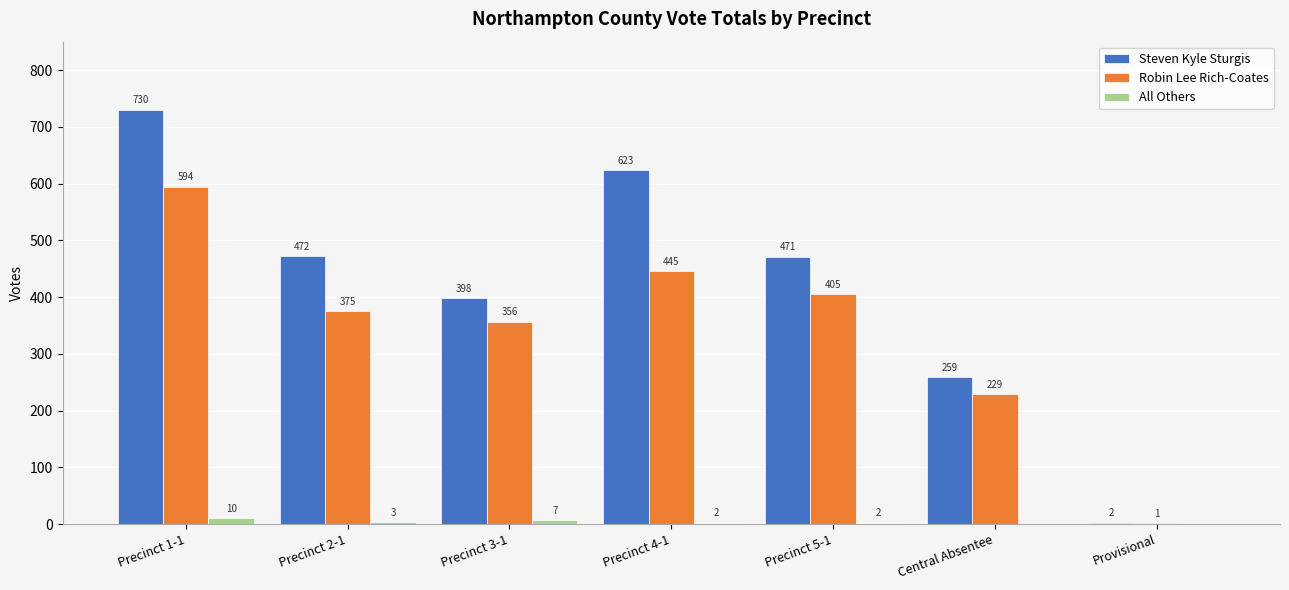

Between Precinct 2-1 and Central Absentee, which series saw the biggest shift?

Steven Kyle Sturgis